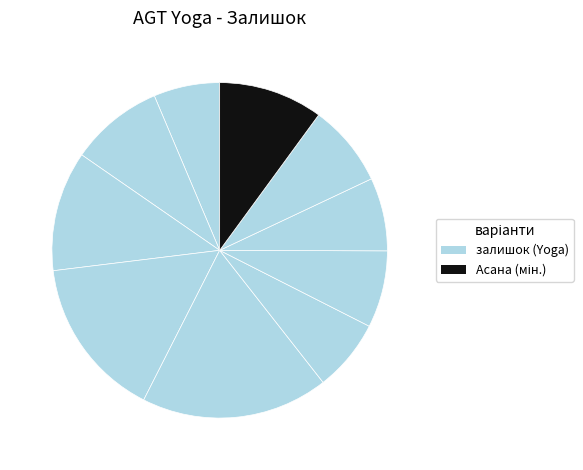

Count the number of slices in the pie.

10